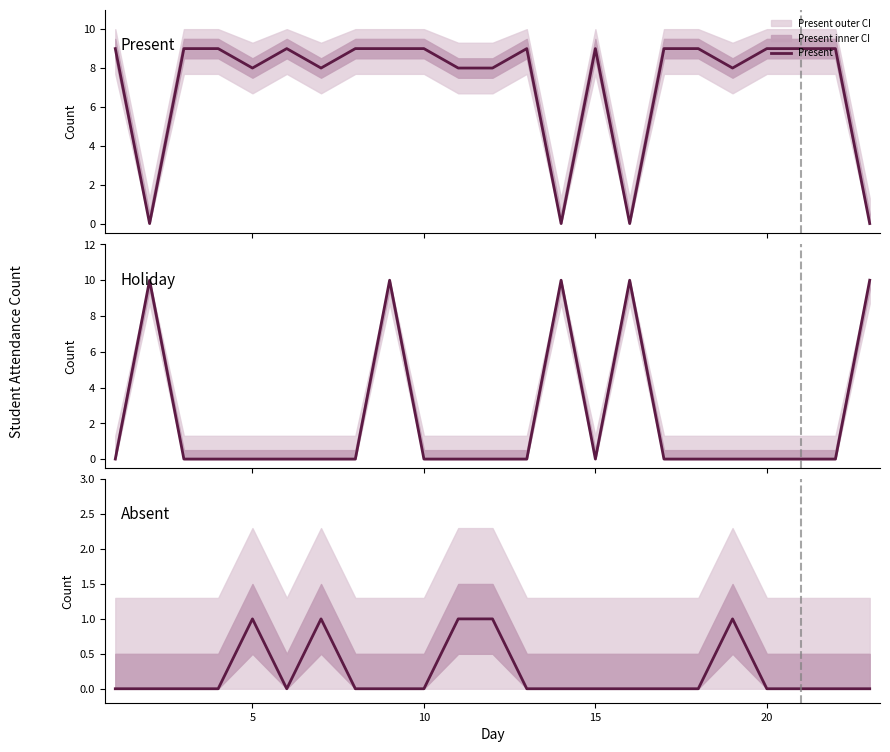

What is the value of the Present point at the 19th from the left?

8